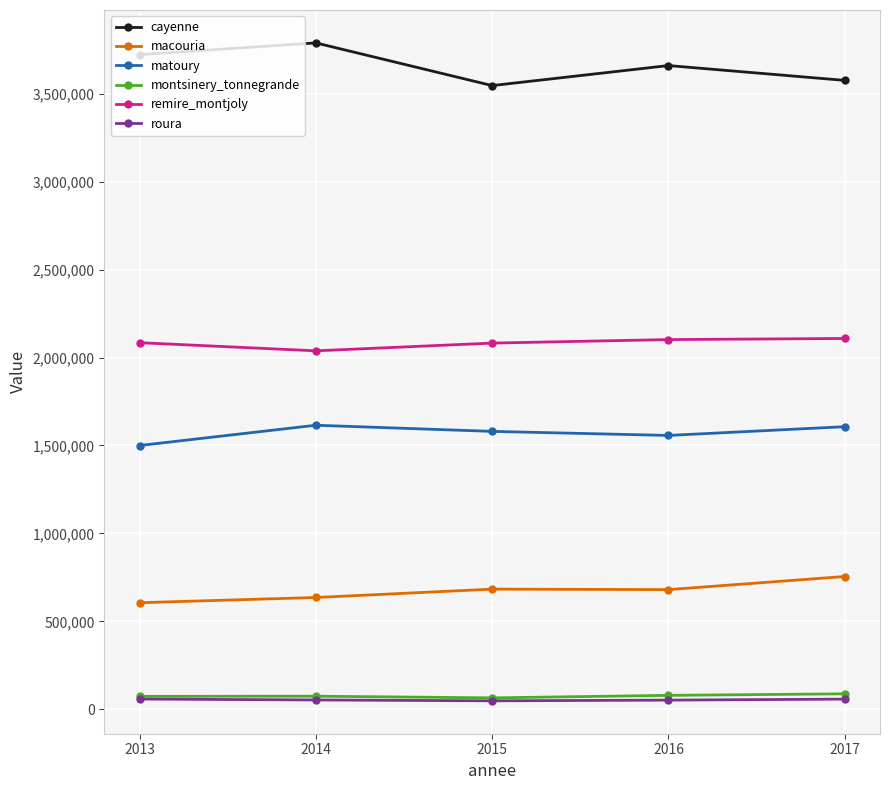

What is the sum of all macouria values?

3360498